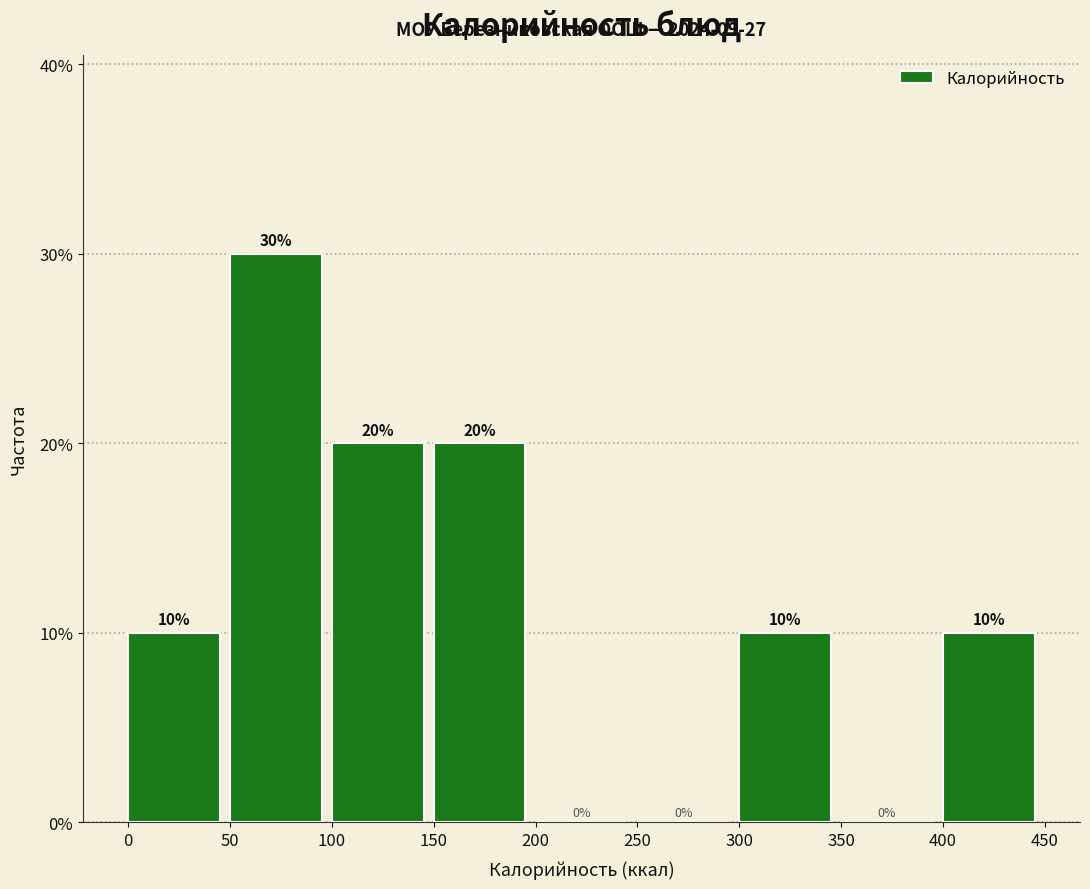

How tall is the bar that spans 100 to 150 on the x-axis?

20